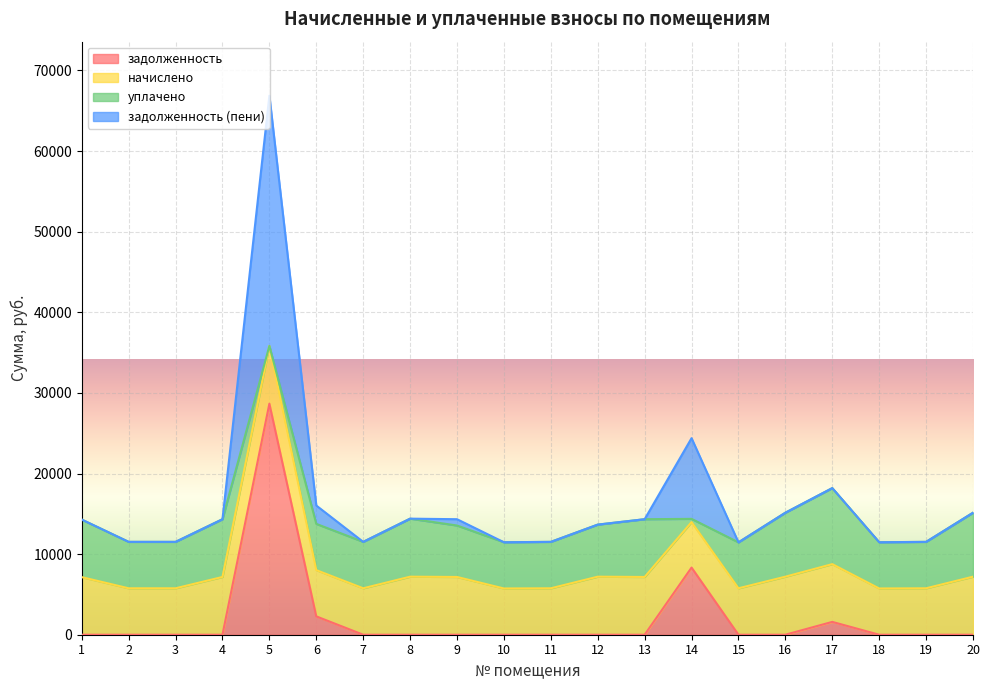

At which label does задолженность (пени) reach its minimum?

10